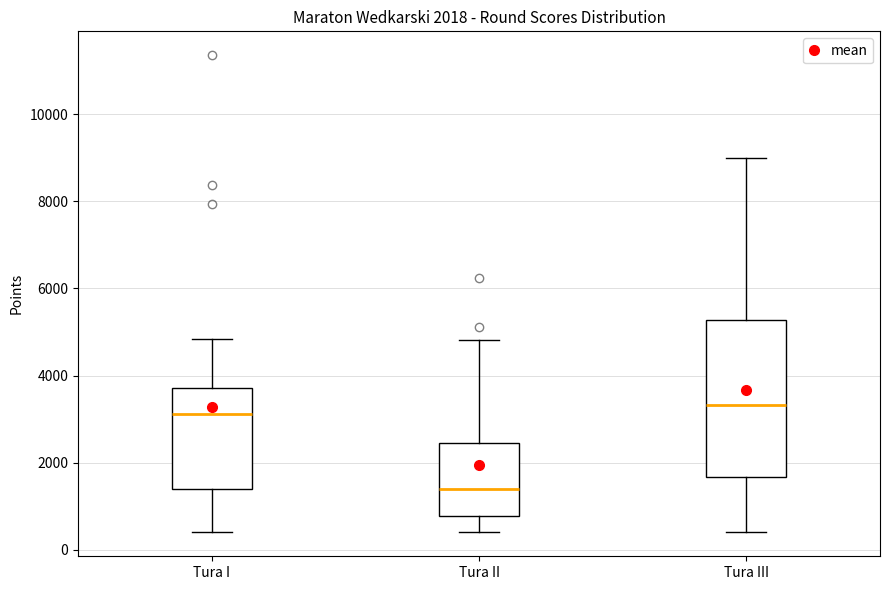

Comparing the boxes themselves (not the whiskers), which one is the tallest?

Tura III